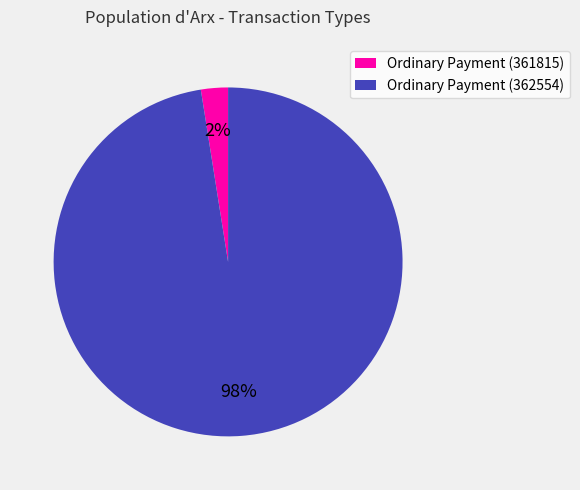

Combined, do Ordinary Payment (362554) and Ordinary Payment (361815) account for over 50%?

Yes